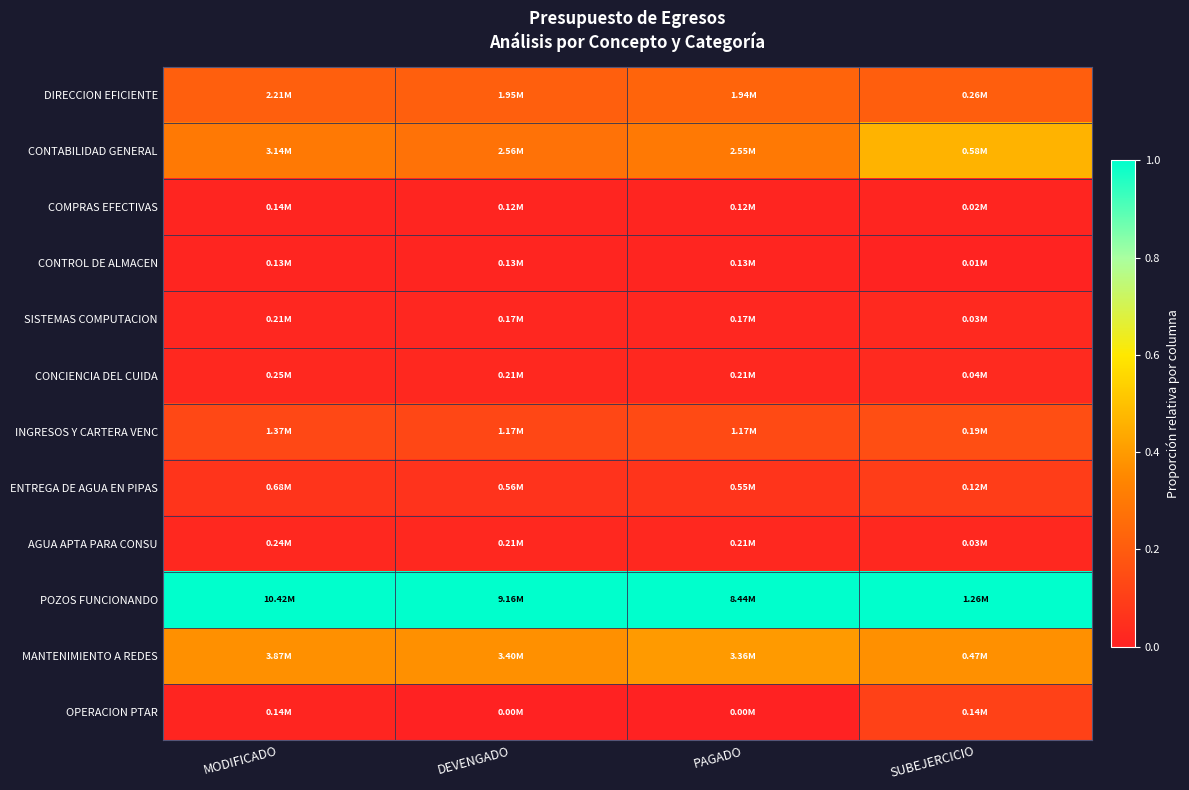

At which category is the sum across all series the highest?

SUBEJERCICIO